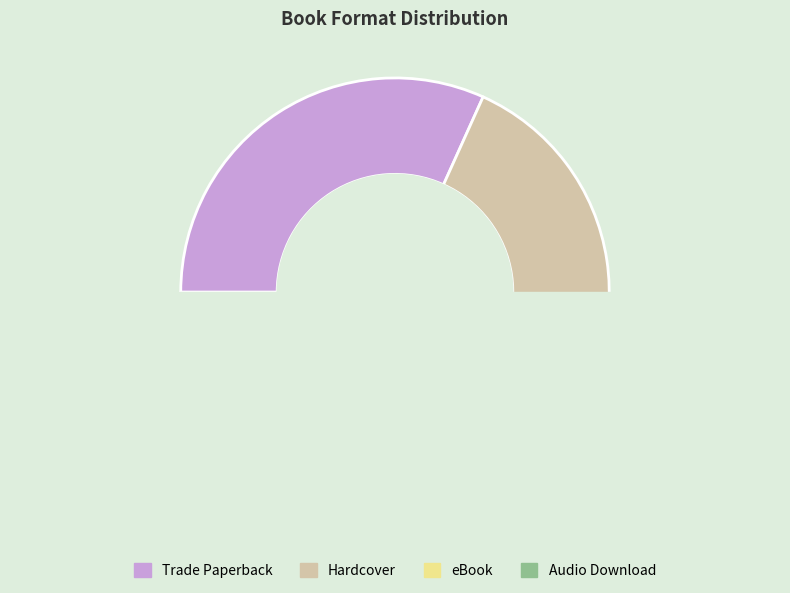

To the nearest percent, what percentage of the pie is Hardcover?

32%